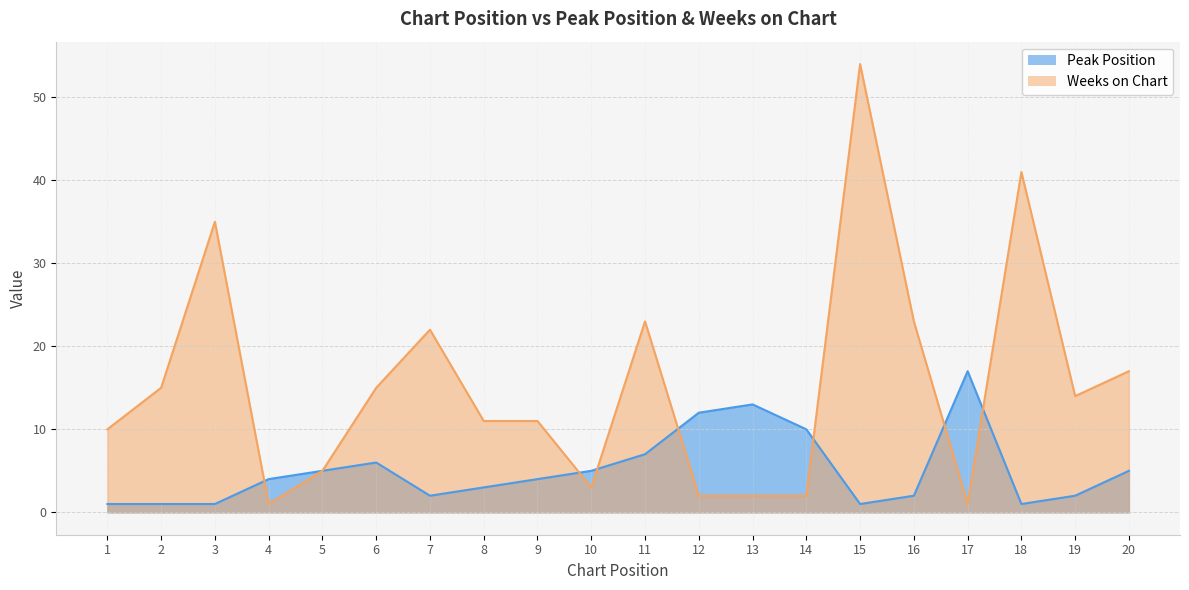

What is the sum of the Peak Position values at 3 and 9?

5